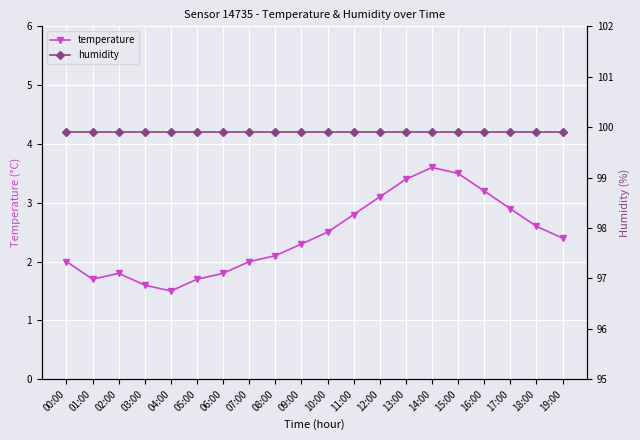

True or false: humidity and temperature intersect in this chart.

False